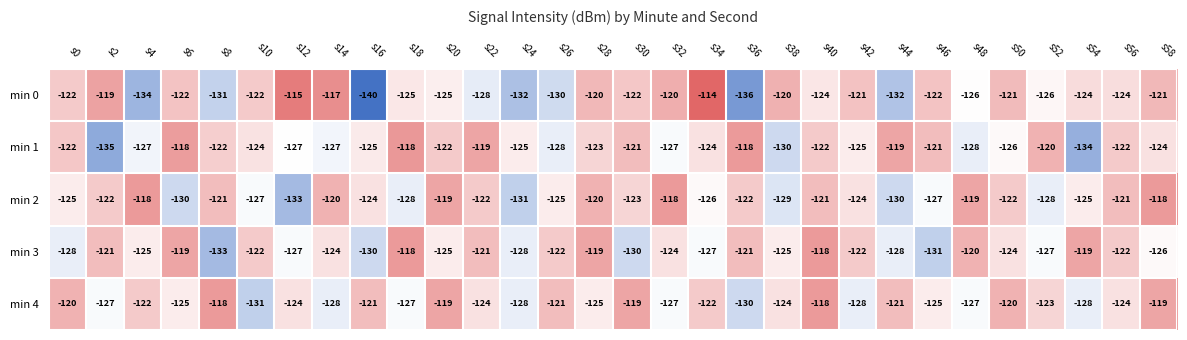

The min 2 series shows -129 at s38. True or false?

True